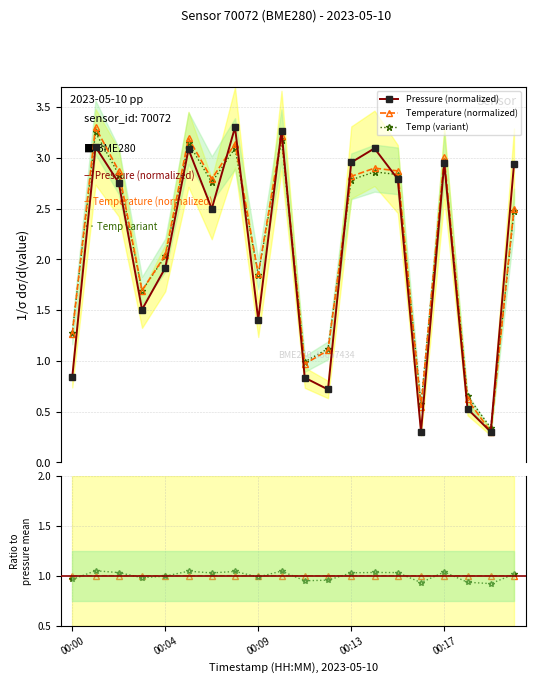

At which label is temp ratio closest to 0?

18